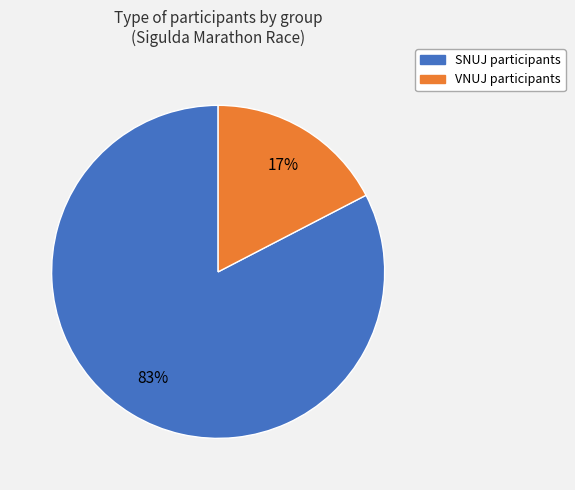

Which category has the smallest portion of the pie?

VNUJ